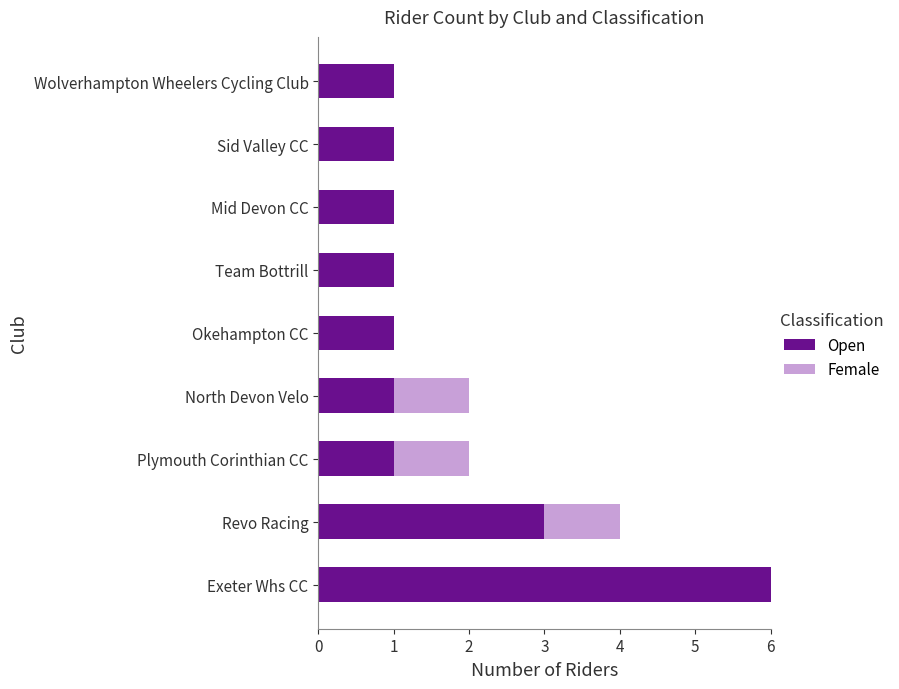

Which category has the highest value in the Open series?

Exeter Whs CC